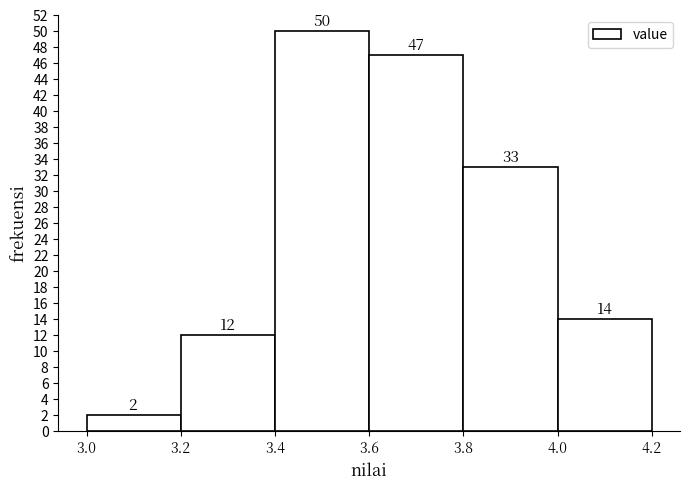

Reading left to right, transcribe this chart: for each bar, give the range it covers on the x-axis and its height.

3.0 to 3.2: 2
3.2 to 3.4: 12
3.4 to 3.6: 50
3.6 to 3.8: 47
3.8 to 4.0: 33
4.0 to 4.2: 14